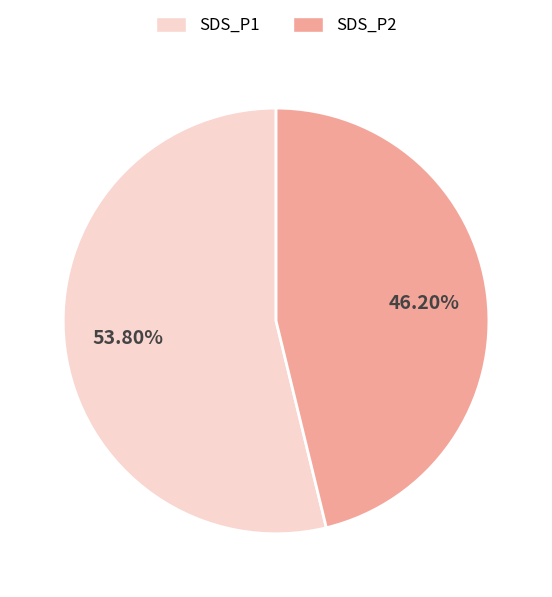

Combined, do SDS_P1 and SDS_P2 account for over 50%?

Yes